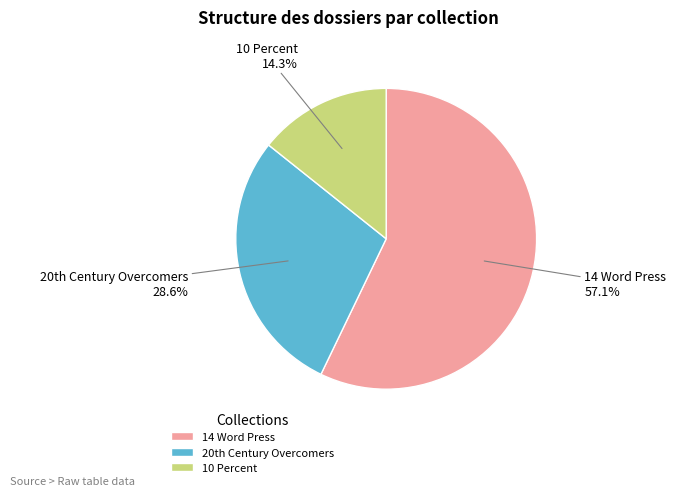

How many segments does this pie chart have?

3